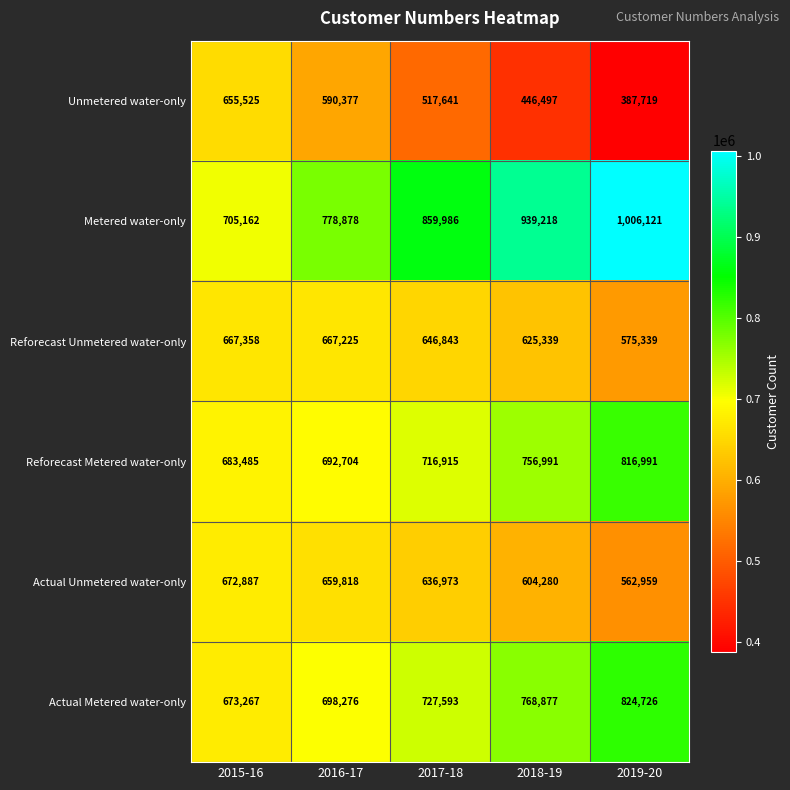

What is the highest value of the Unmetered water-only series?

655525